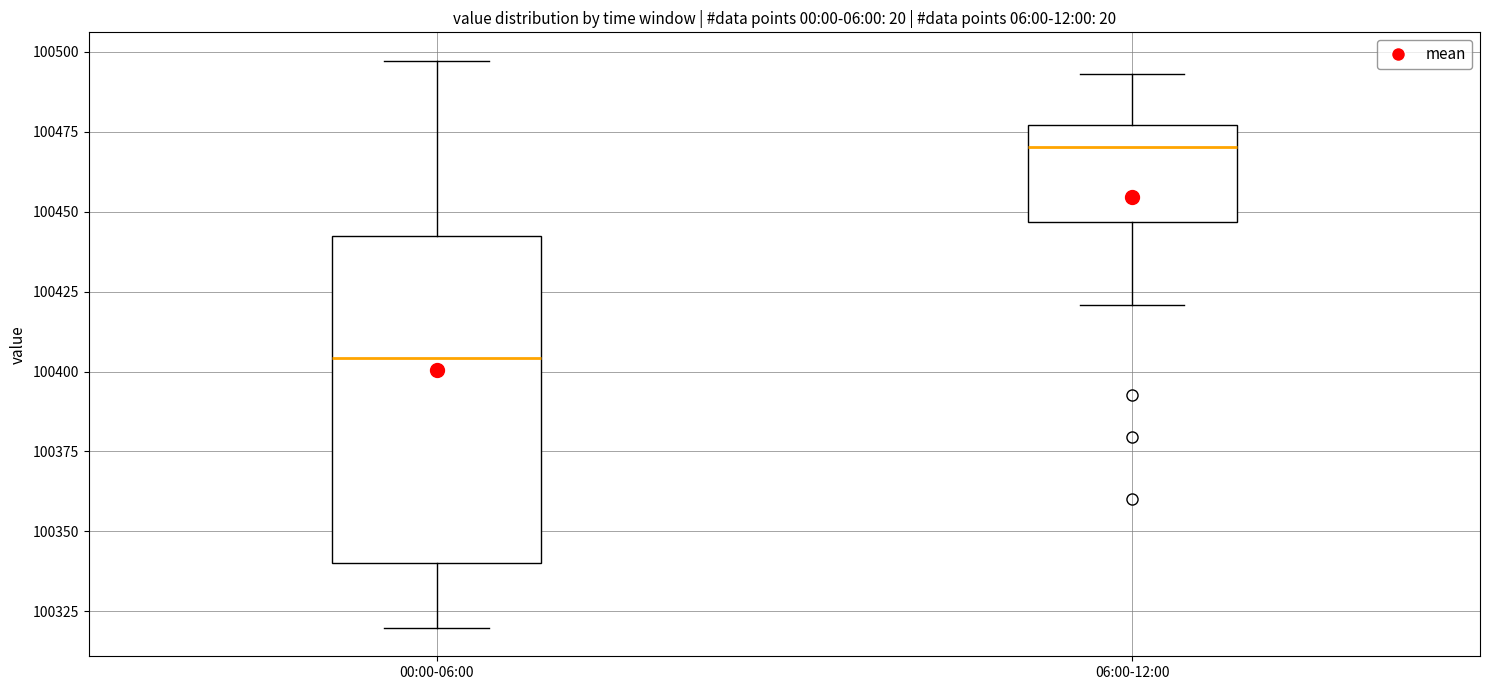

Reading left to right, transcribe this box plot: for each box, give where its median line is, the range the box spans, and where its two whiskers end, as read against the y-axis. The values are not printed on the chart, so give them approximately, as read against the axis.

00:00-06:00: median 100405, box 100340 to 100440, whiskers 100320 to 100495
06:00-12:00: median 100470, box 100445 to 100475, whiskers 100420 to 100495